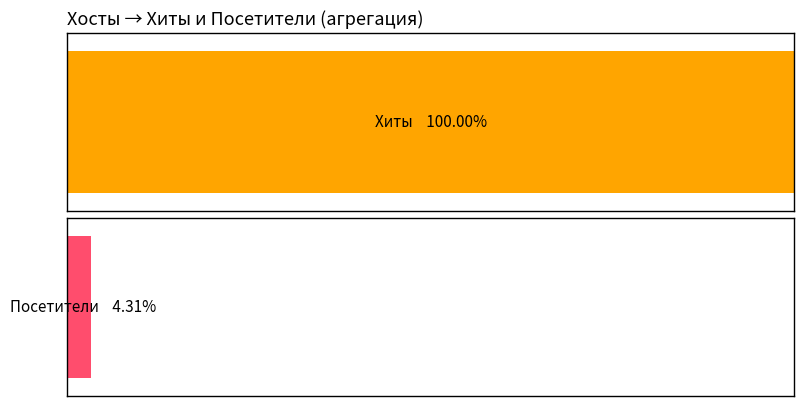

The value of Посетители at 1 is 2. True or false?

False